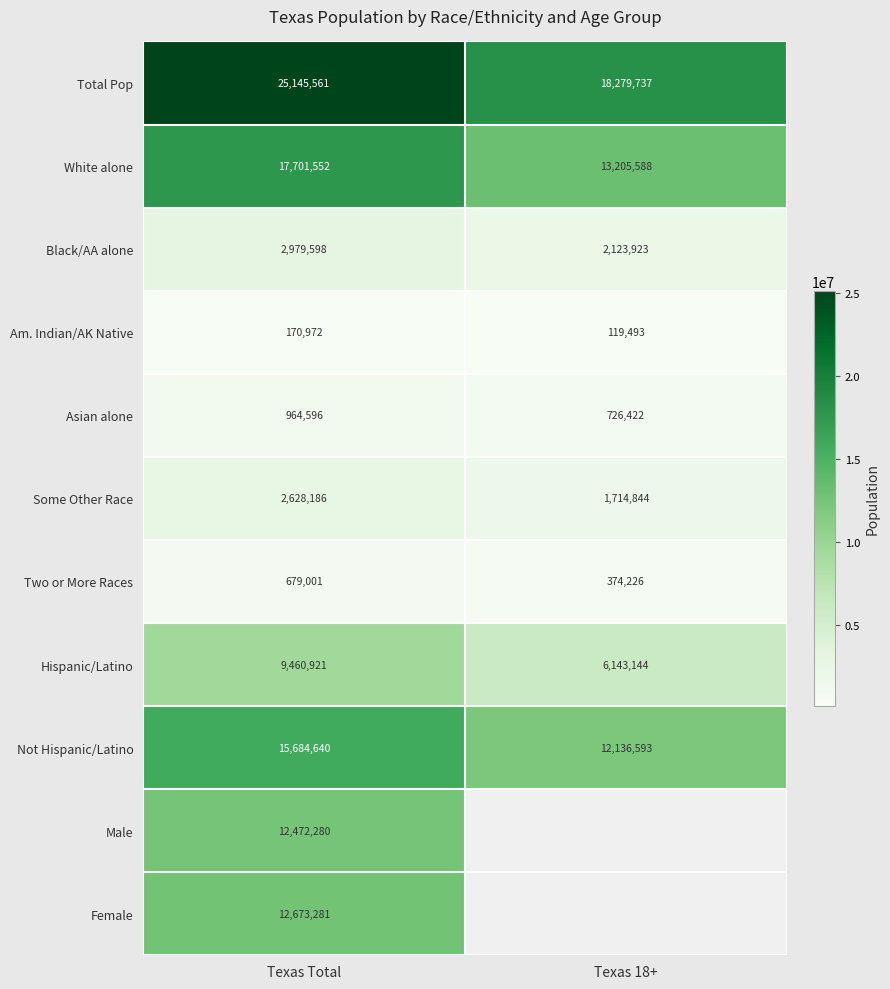

How many Two or More Races values are between 374226 and 679001?

2